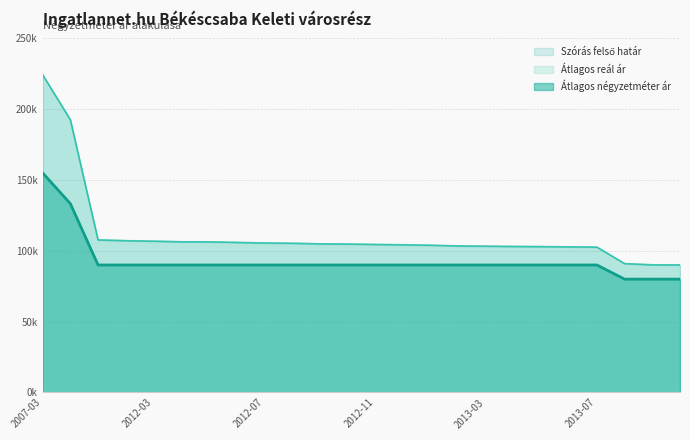

True or false: Átlagos négyzetméter ár and Átlagos reál ár cross at least once.

False